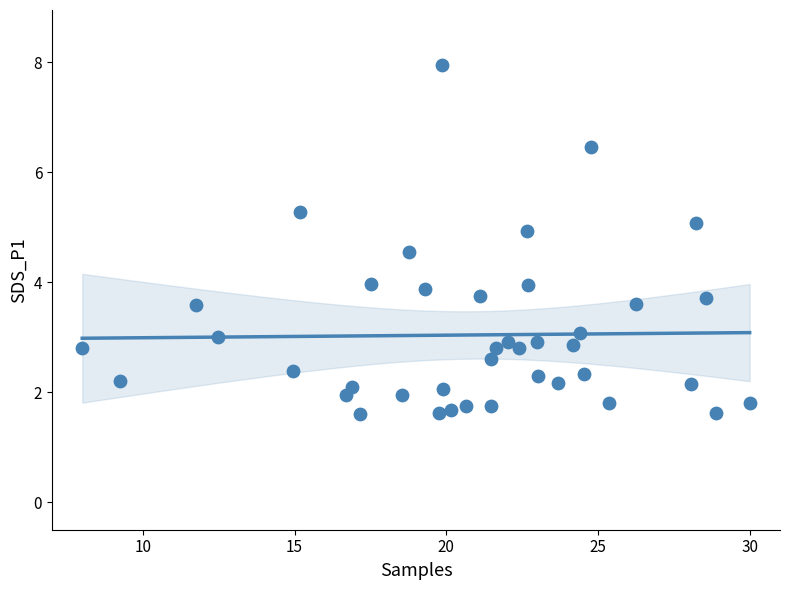

What is the range of X values (max minus min)?

22.0